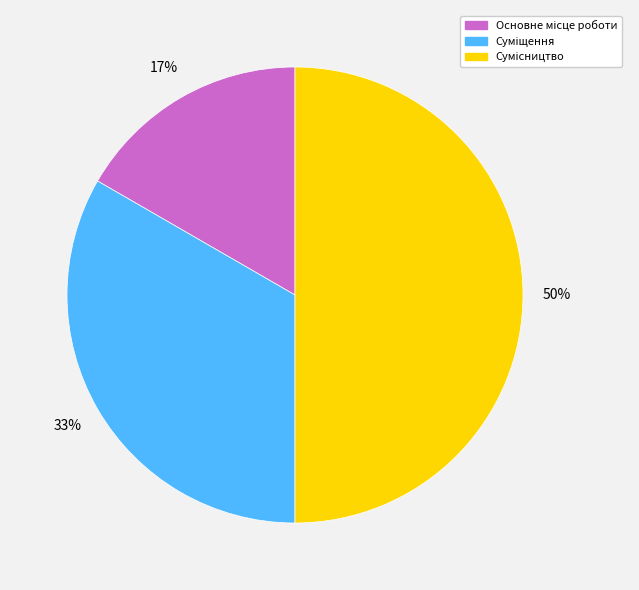

How many segments does this pie chart have?

3